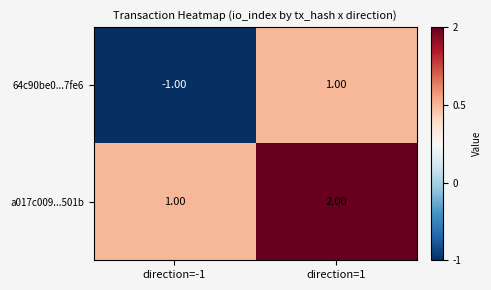

Which series has the largest range (max minus min)?

64c90be0...7fe6